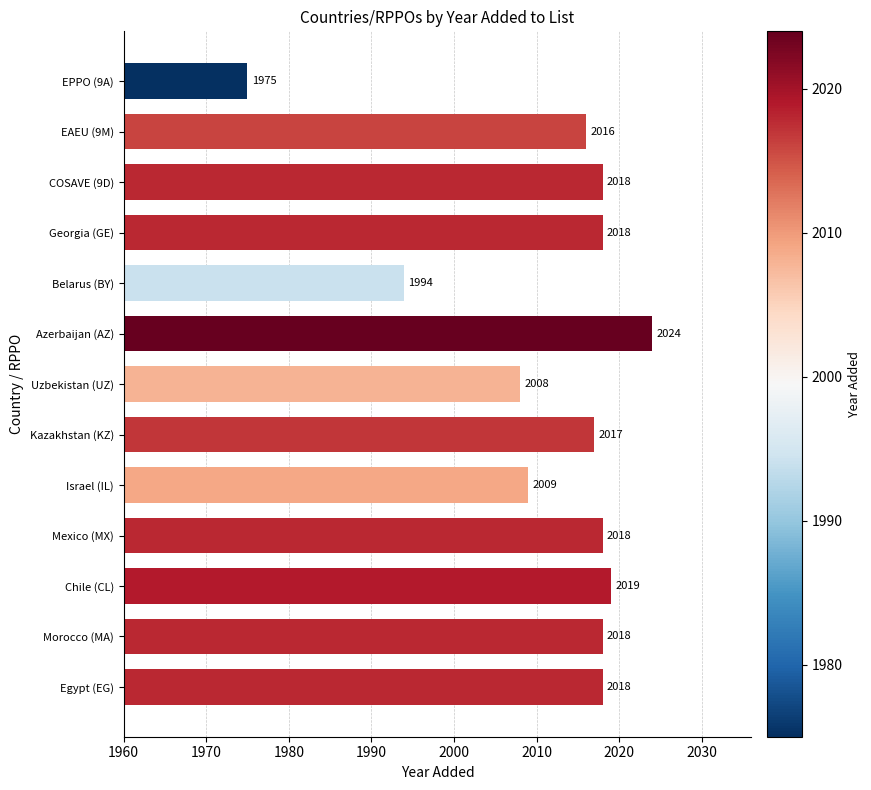

Rank the categories by value from highest to lowest.

Azerbaijan (AZ), Chile (CL), Egypt (EG), Morocco (MA), Mexico (MX), Georgia (GE), COSAVE (9D), Kazakhstan (KZ), EAEU (9M), Israel (IL), Uzbekistan (UZ), Belarus (BY), EPPO (9A)